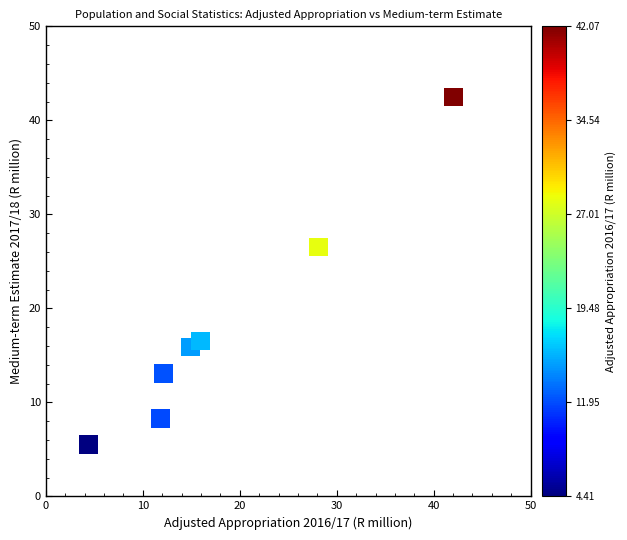

What is the range of X values (max minus min)?

37.7